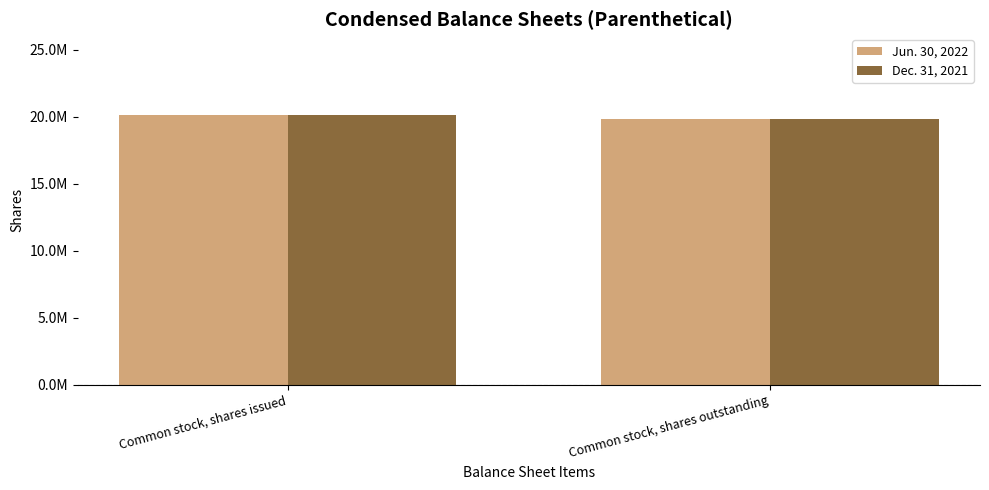

What is the approximate value of Jun. 30, 2022 at Common stock, shares issued, to the nearest 10?

20137520